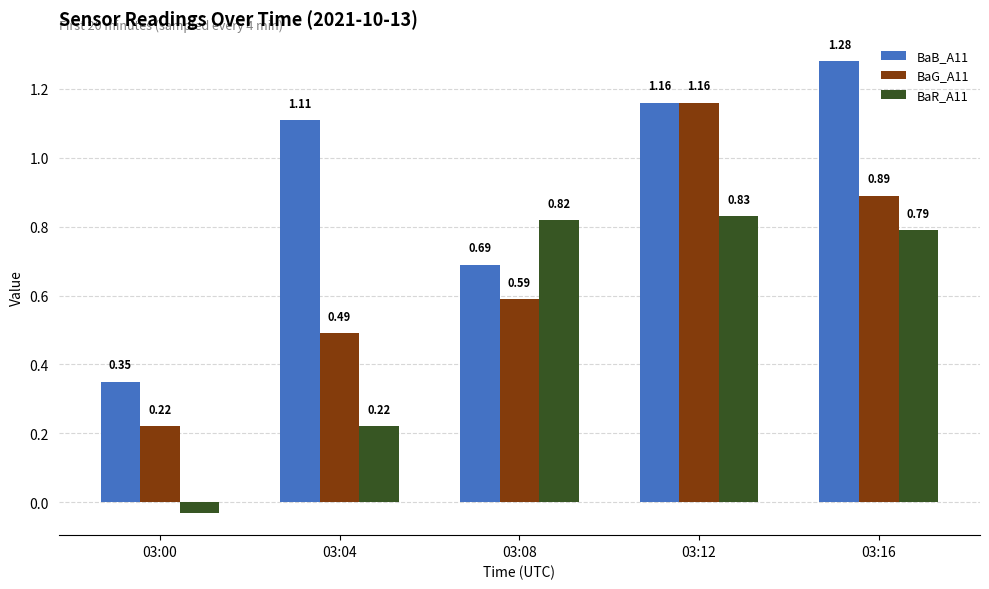

How many BaB_A11 values are between 0 and 1?

2